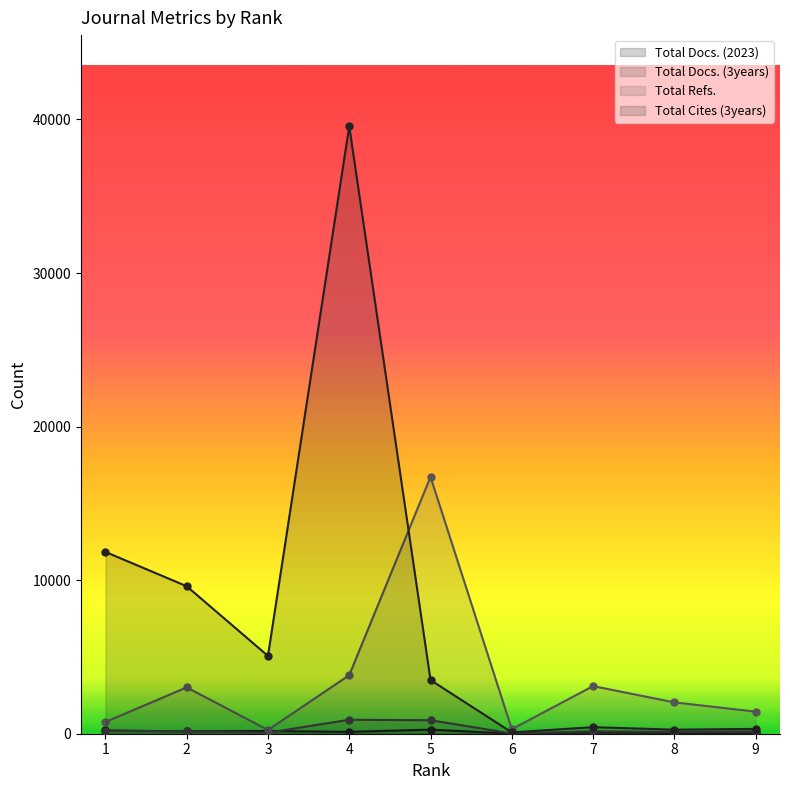

What is the sum of the Total Docs. (2023) values at 7 and 4?

191